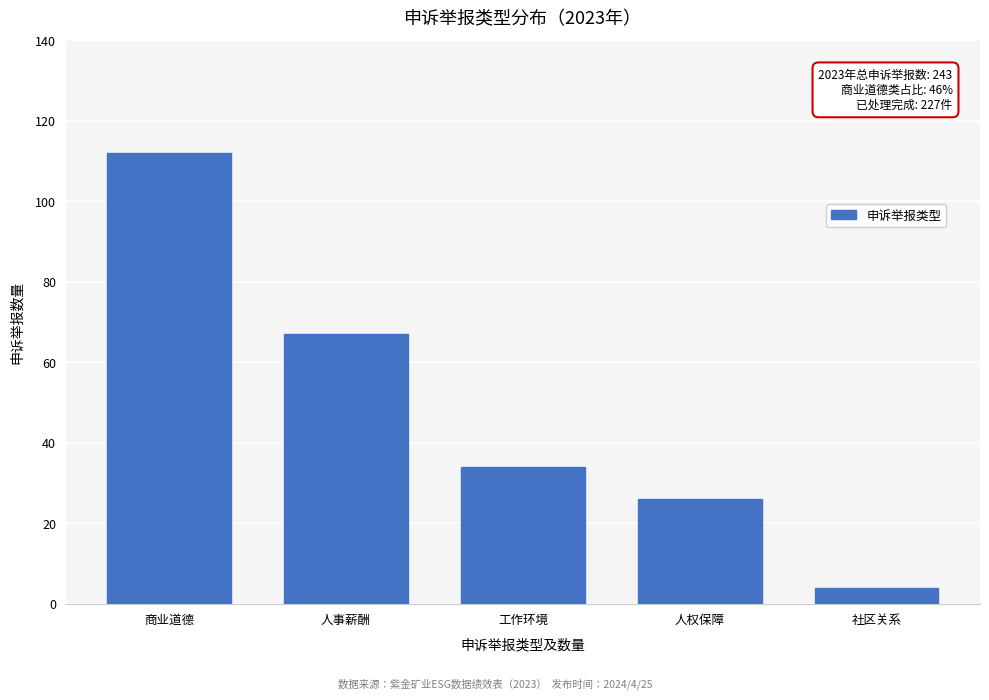

Reading left to right, transcribe all the data shown in this chart.

112	67	34	26	4